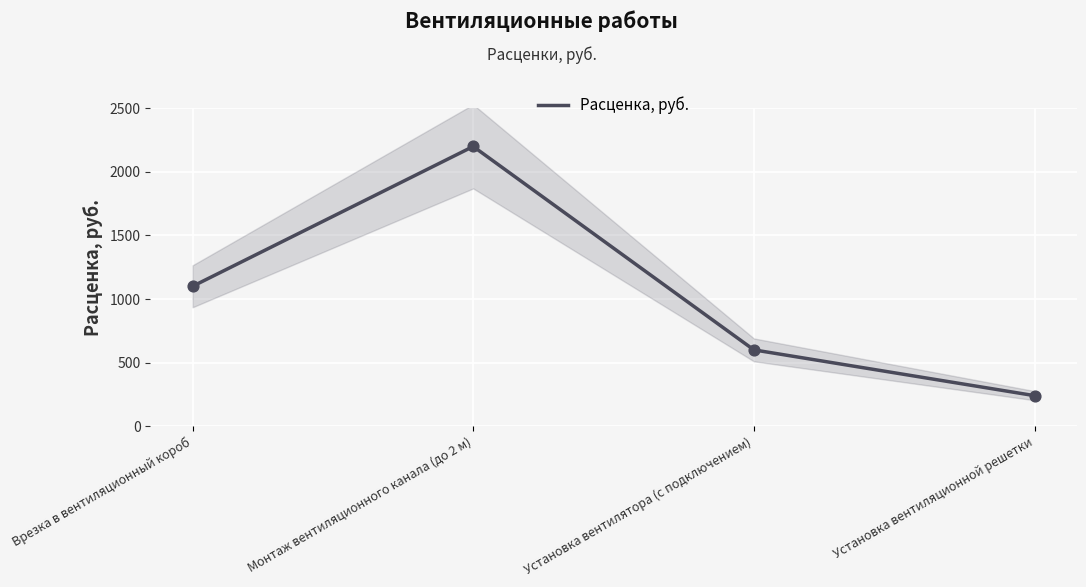

Between Врезка в вентиляционный короб and Установка вентиляционной решетки, which is larger?

Врезка в вентиляционный короб